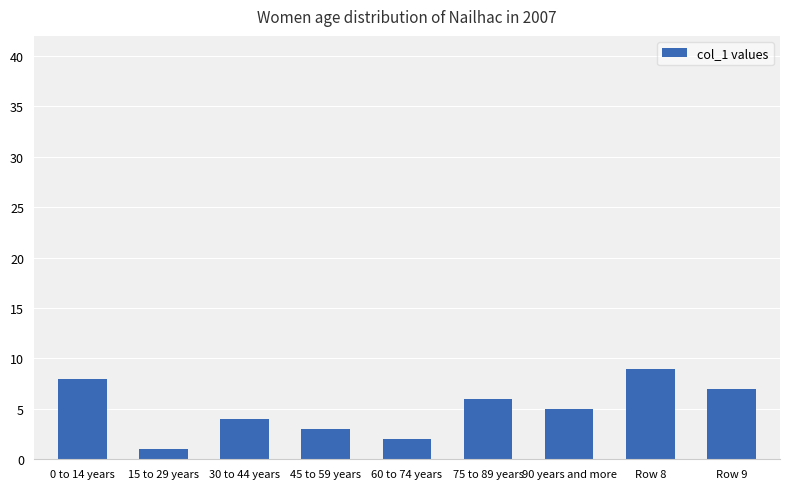

Does the chart contain stacked bars?

No